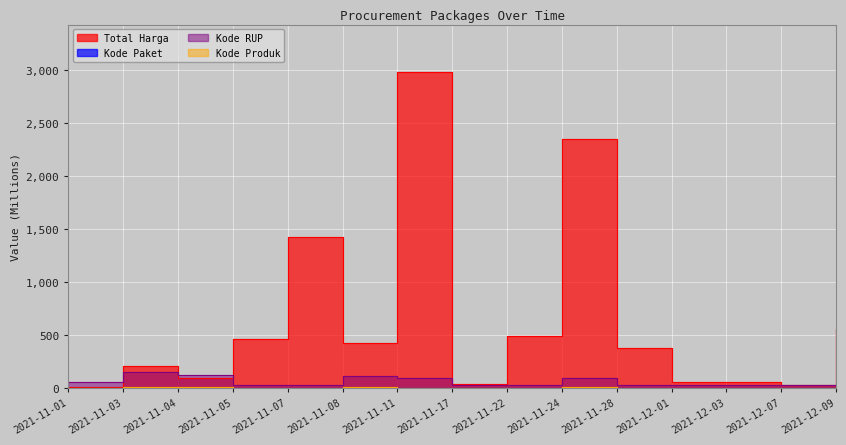

What is the difference between the maximum and minimum values in the Kode RUP series?

121.2